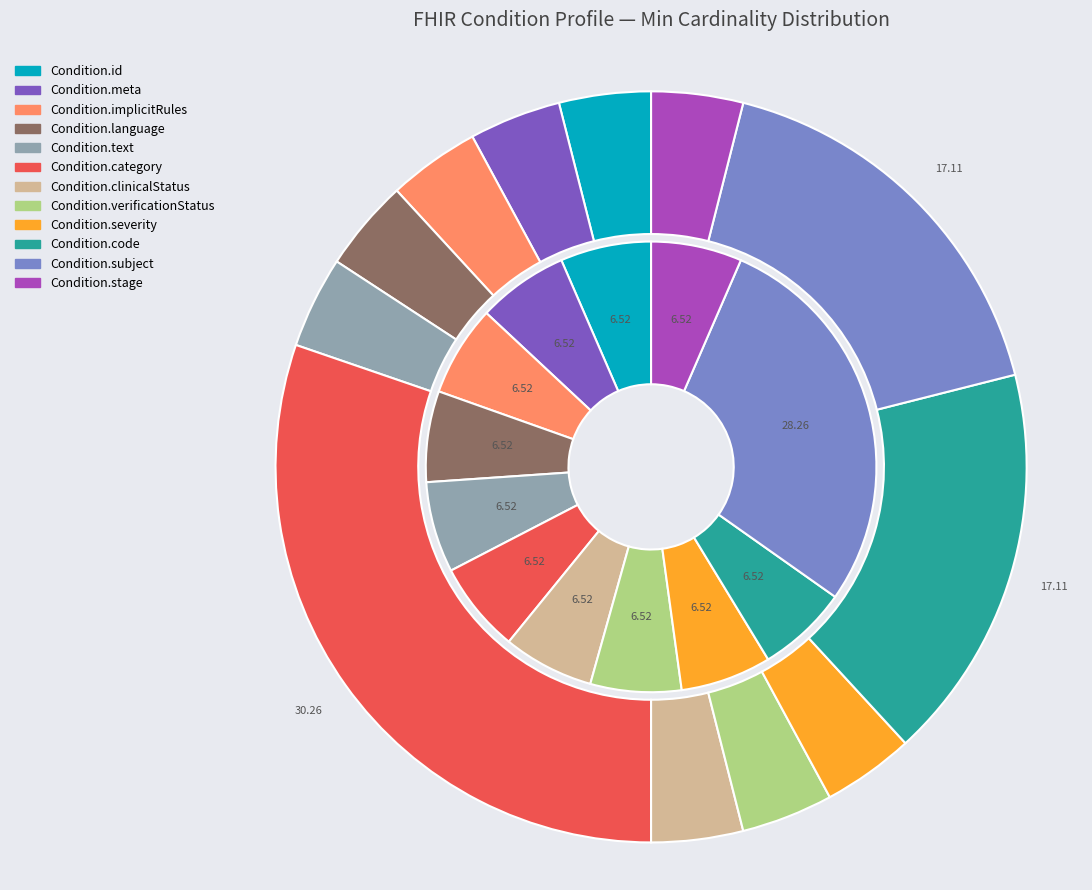

True or false: Condition.subject accounts for 1% of the total.

False